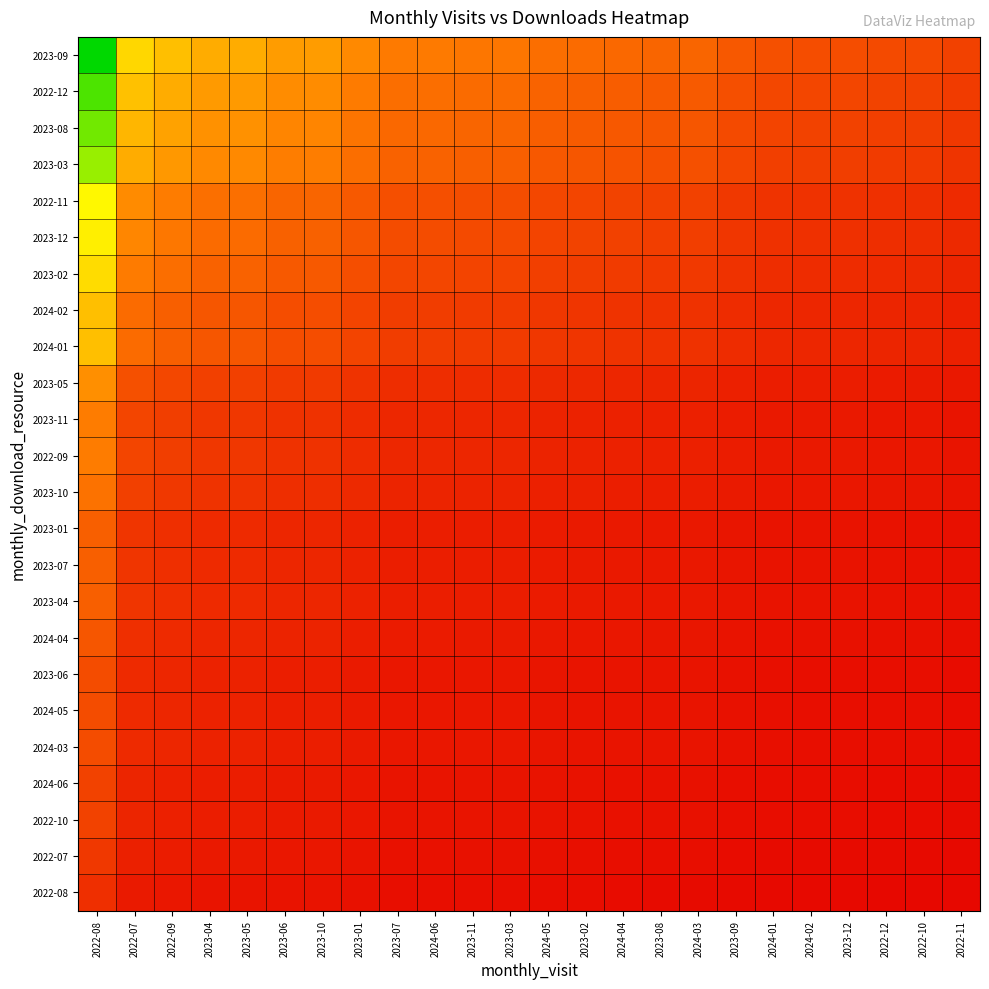

What is the smallest value displayed?

0.1